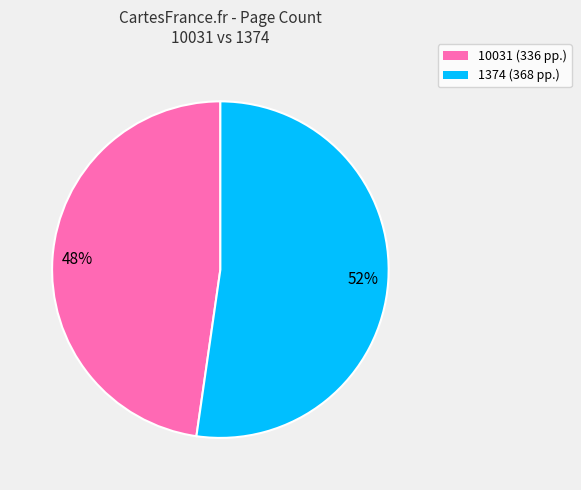

To the nearest percent, what percentage of the pie is 1374?

52%